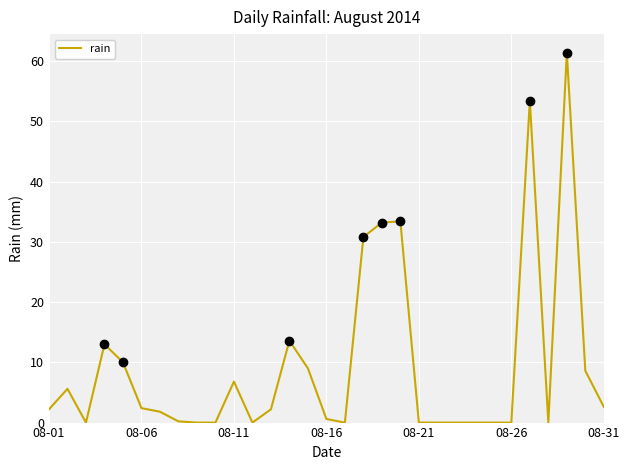

What is the difference between the maximum and minimum values?

61.4